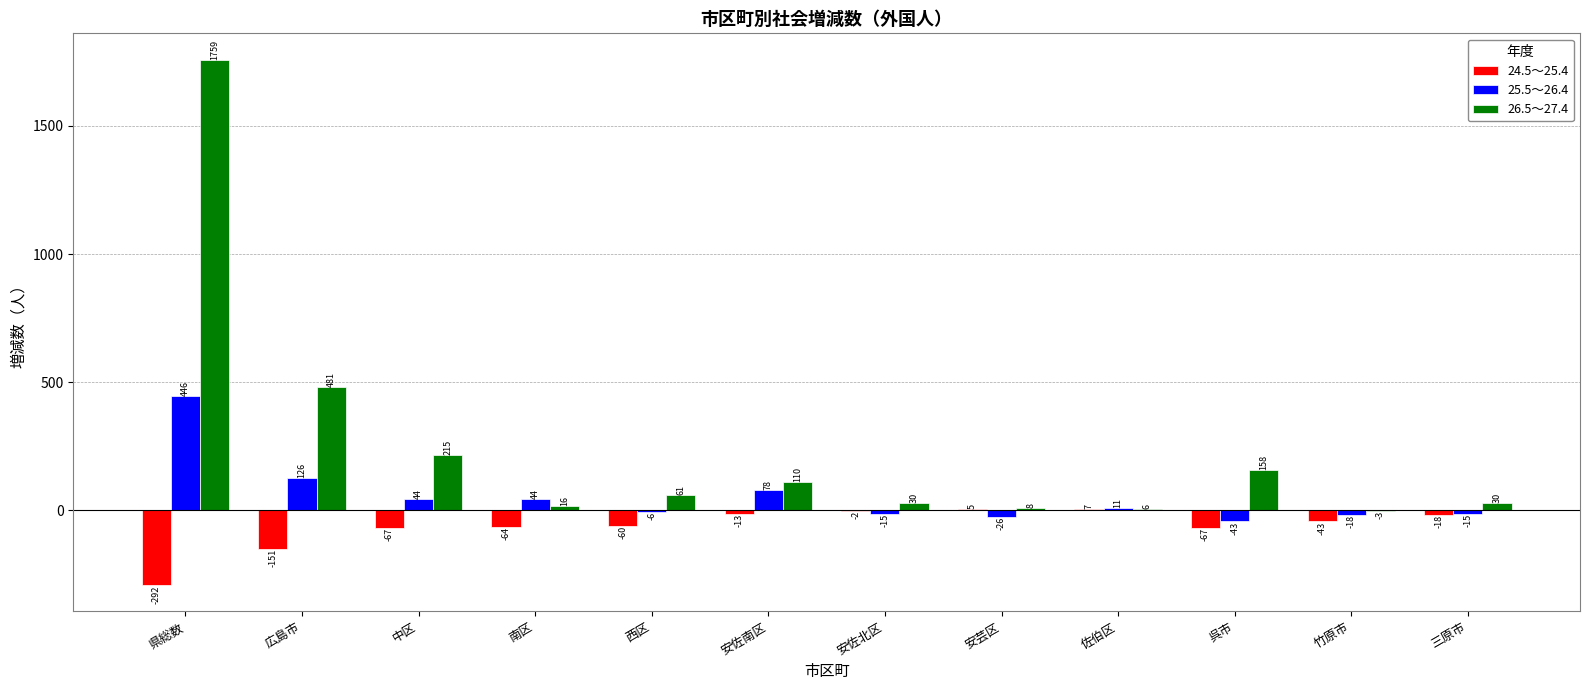

Which series has the largest total across all categories?

26.5～27.4